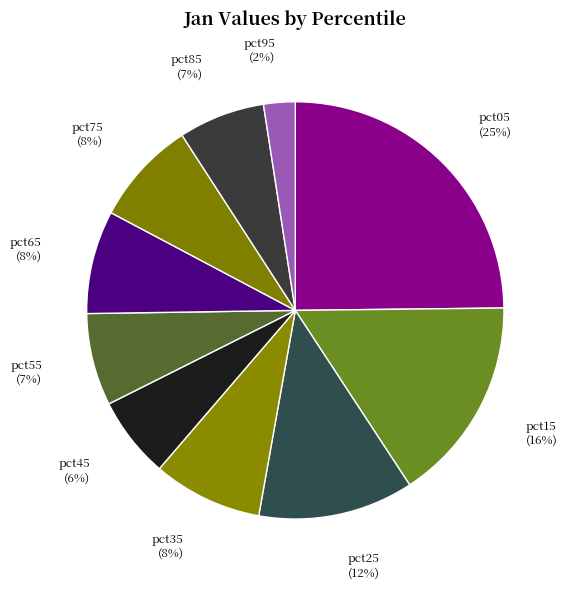

To the nearest percent, what percentage of the pie is pct85?

7%